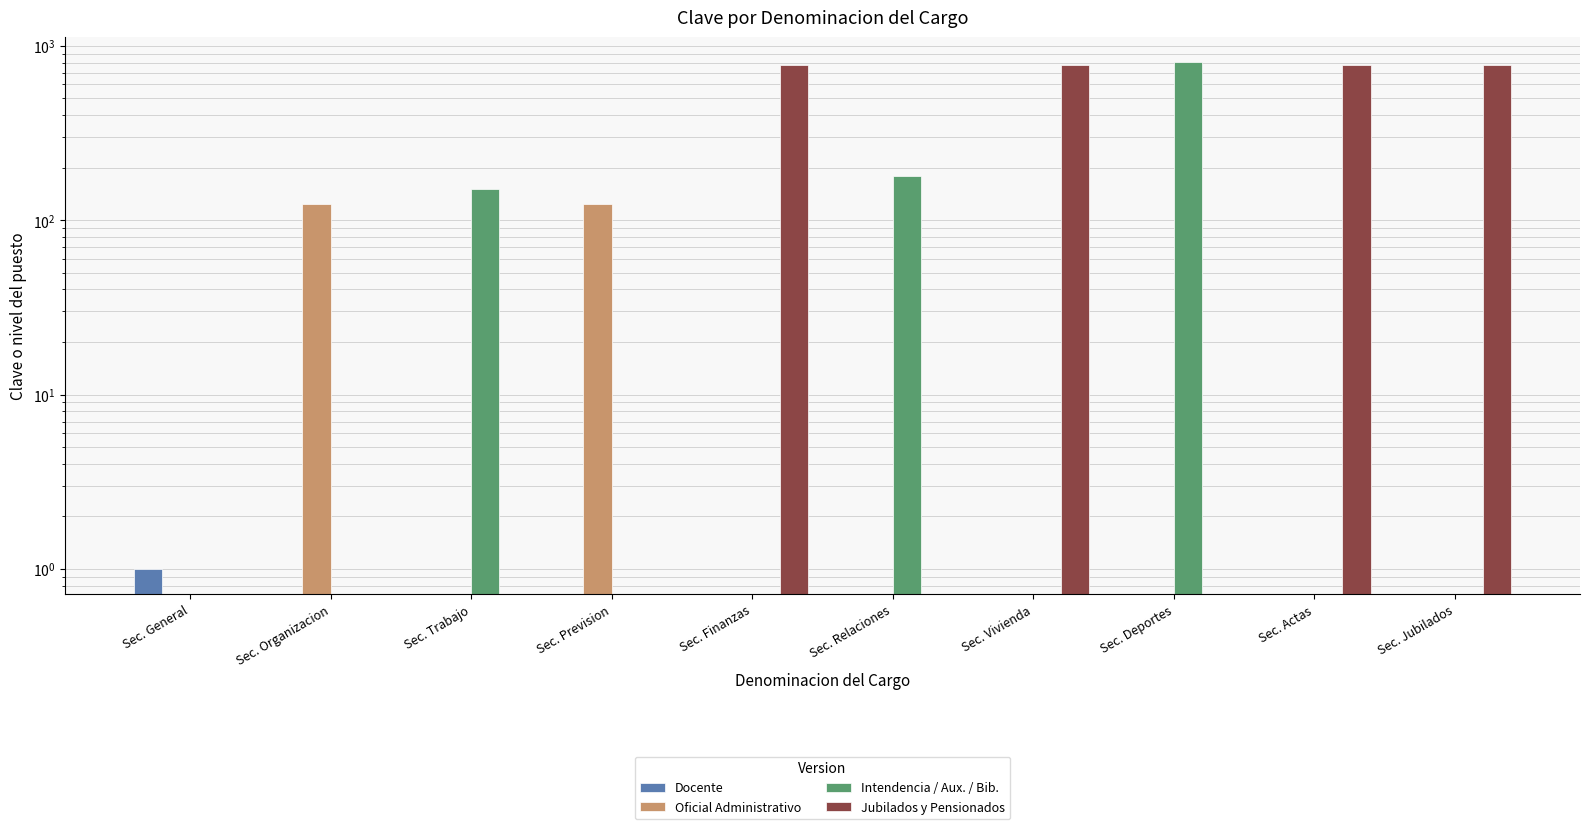

How many data points in Jubilados y Pensionados are above 0?

4